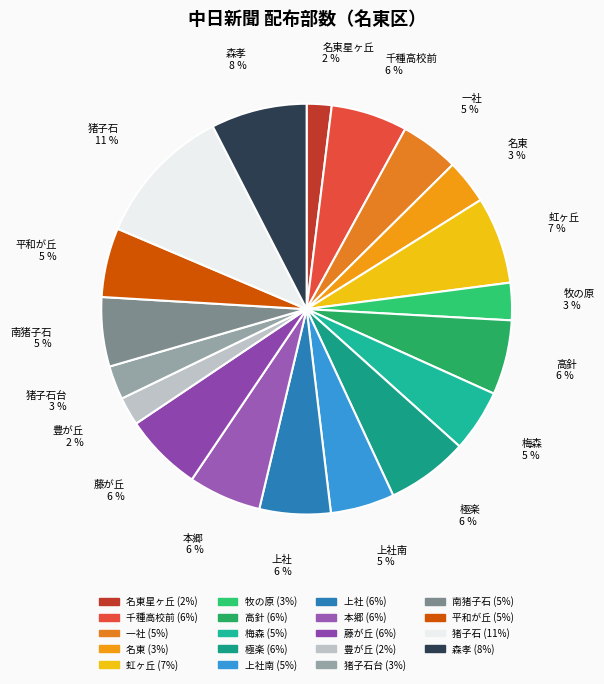

To the nearest percent, what is the combined percentage of 本郷 and 千種高校前?

12%